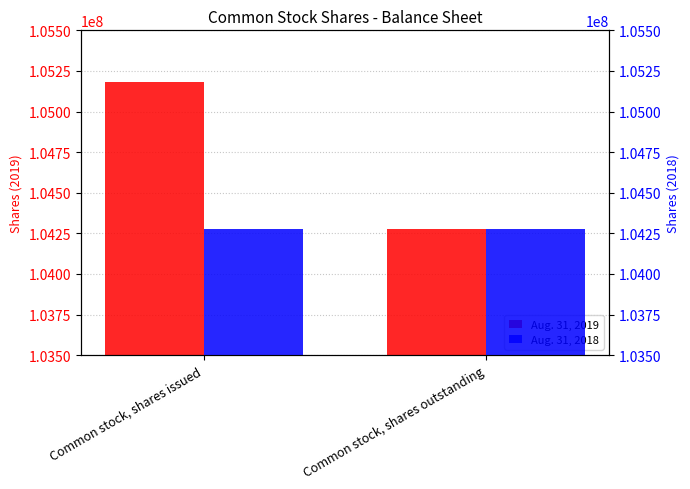

Rank the series by their average value, from highest to lowest.

Aug. 31, 2019, Aug. 31, 2018